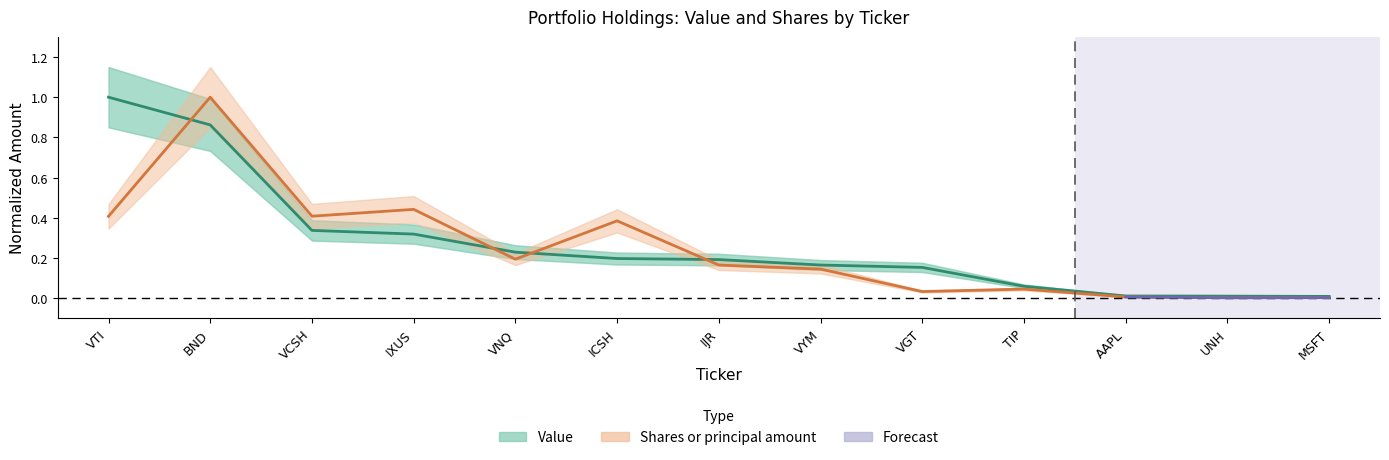

True or false: Shares or principal amount has a value of 0.7 at VCSH.

False